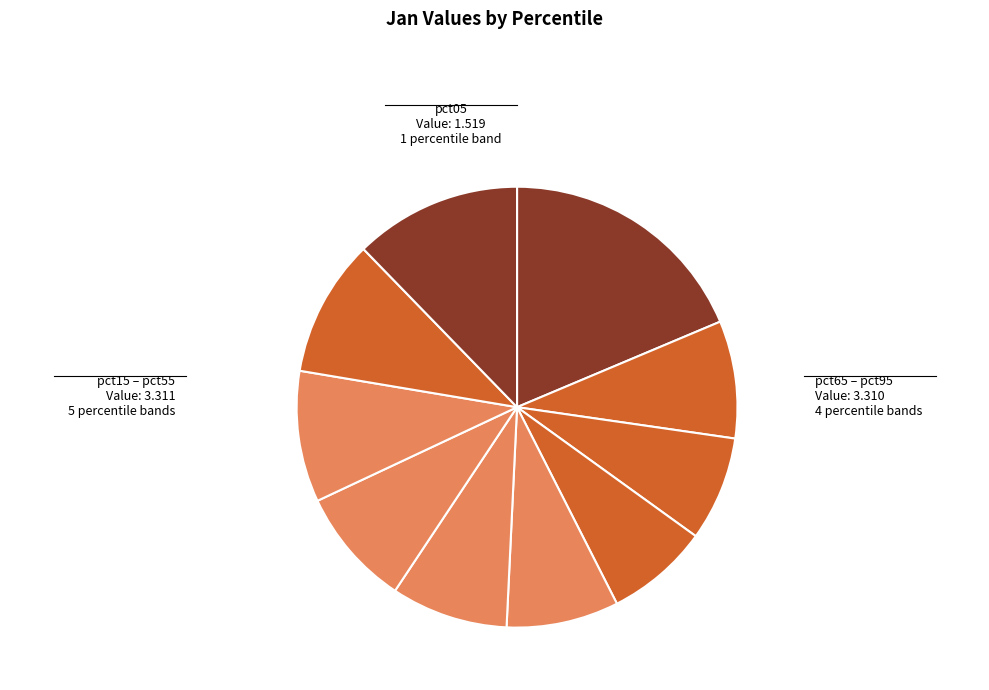

How many slices are in this pie chart?

10